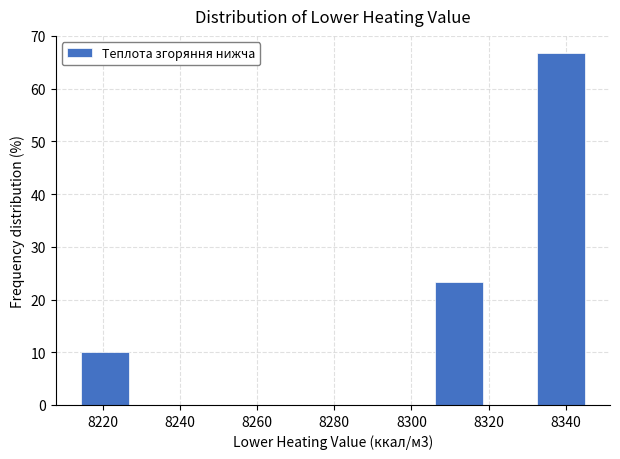

What is the height of the bar covering 8306 to 8320 on the x-axis? Neither the bar edges nor the heights are printed on the chart, so give them approximately, as read against the axes.

23